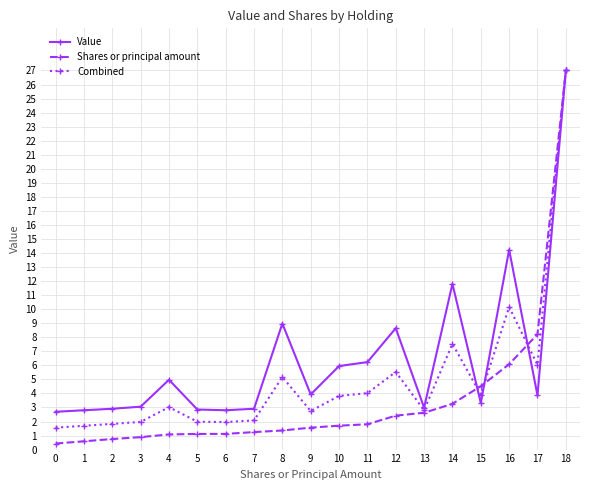

The Value series shows 3.3 at 15. True or false?

True